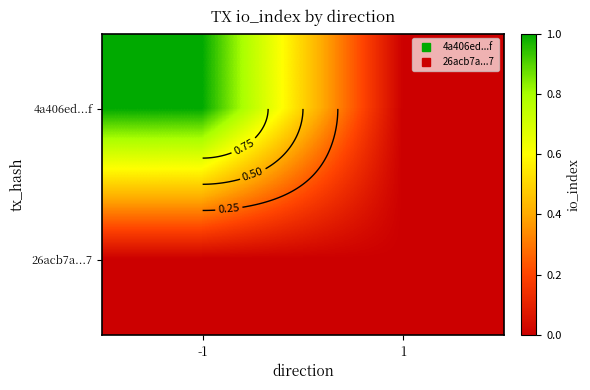

Rank the categories by 4a406ed...f value from lowest to highest.

1, -1